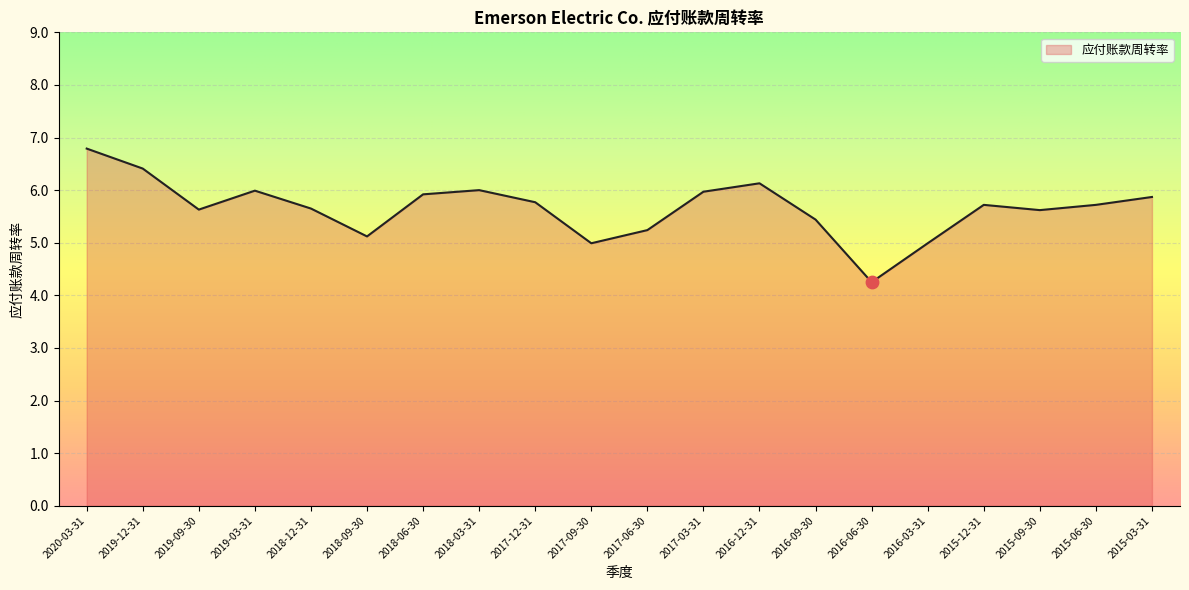

What is the ratio of the value at 2019-03-31 to the value at 2015-12-31?

1.0